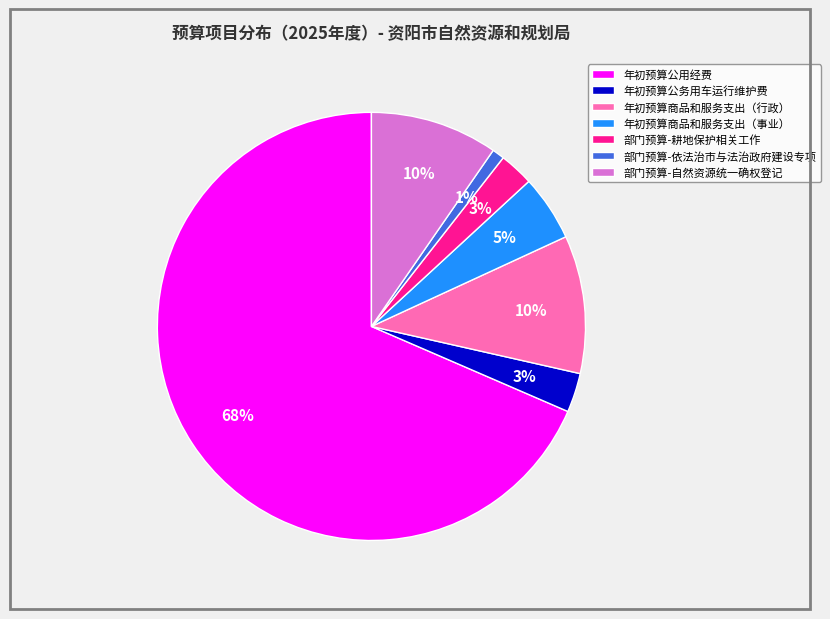

The 部门预算-耕地保护相关工作 slice represents 11% of the pie. True or false?

False